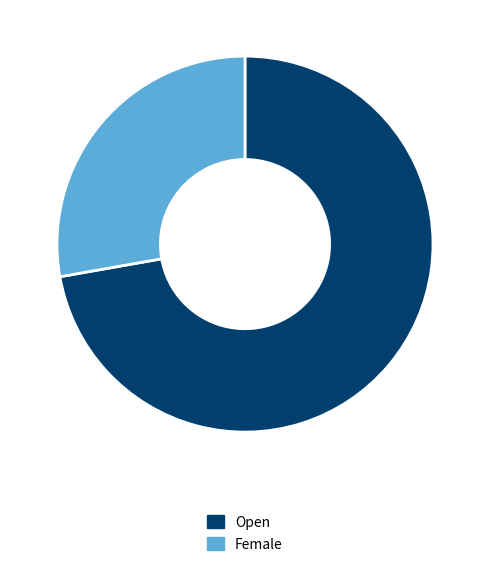

Which category has the smallest portion of the pie?

Female